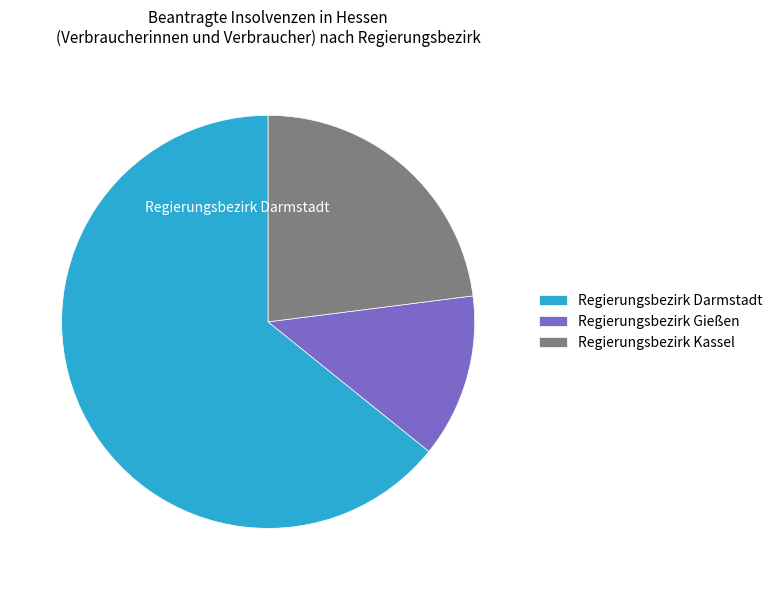

True or false: Regierungsbezirk Darmstadt accounts for 76% of the total.

False